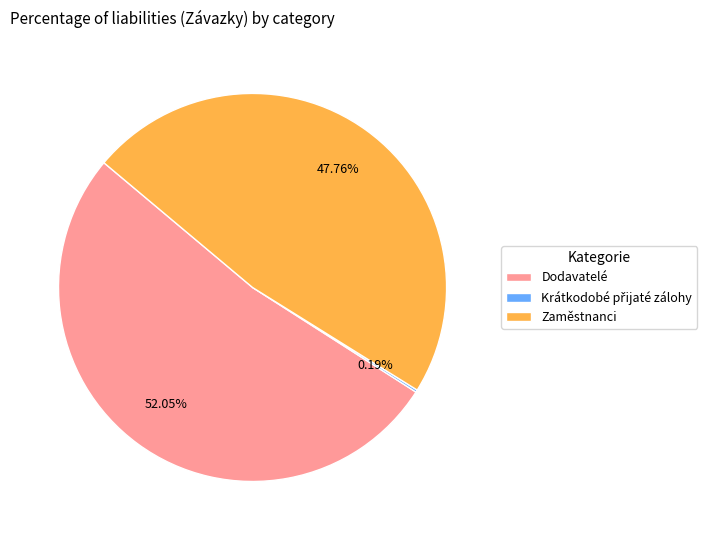

What is the ratio of the value at Dodavatelé to the value at Zaměstnanci?

1.1